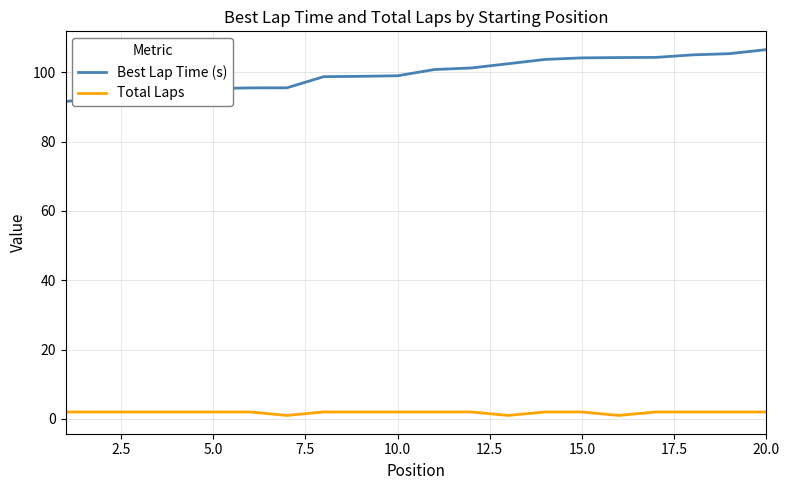

Does the chart display data point markers on the line(s)?

No